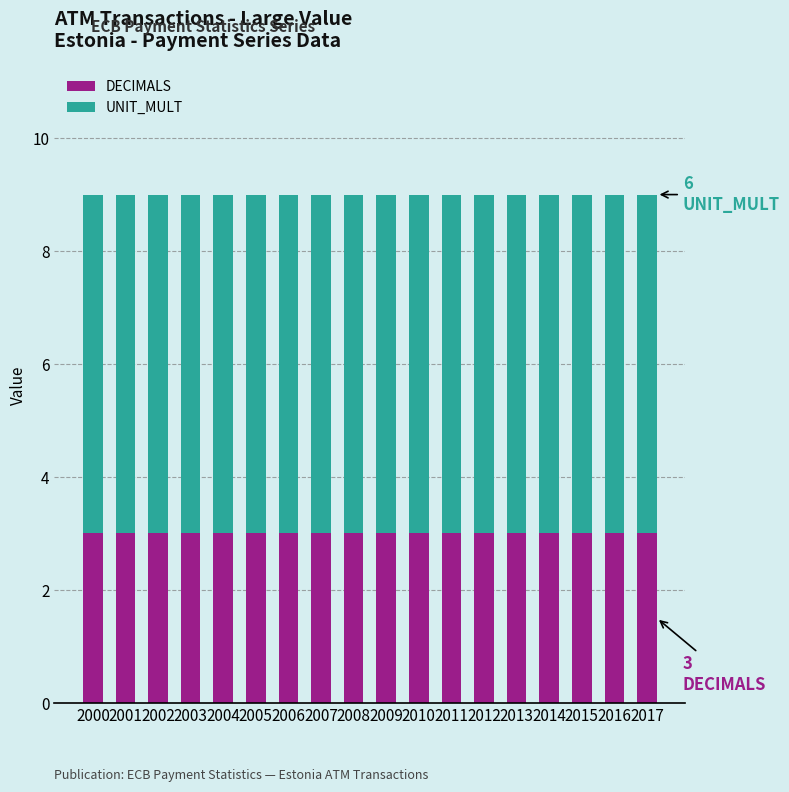

What is the maximum value for DECIMALS?

3